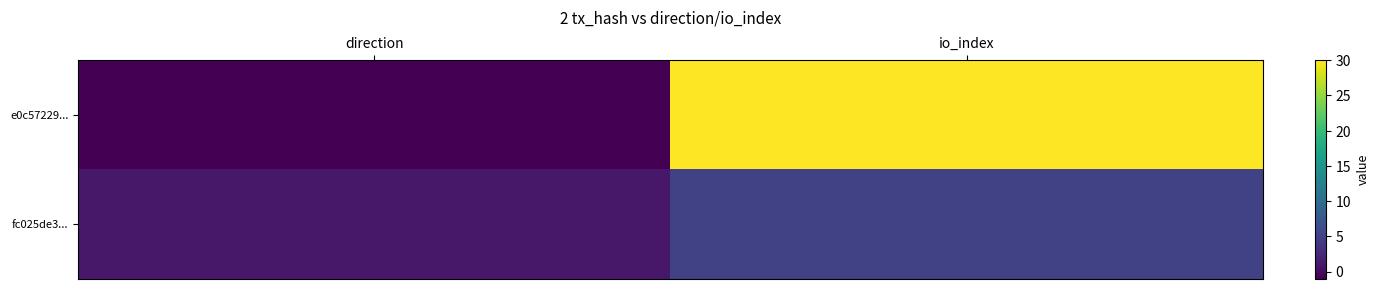

How many data points does each series have?

2